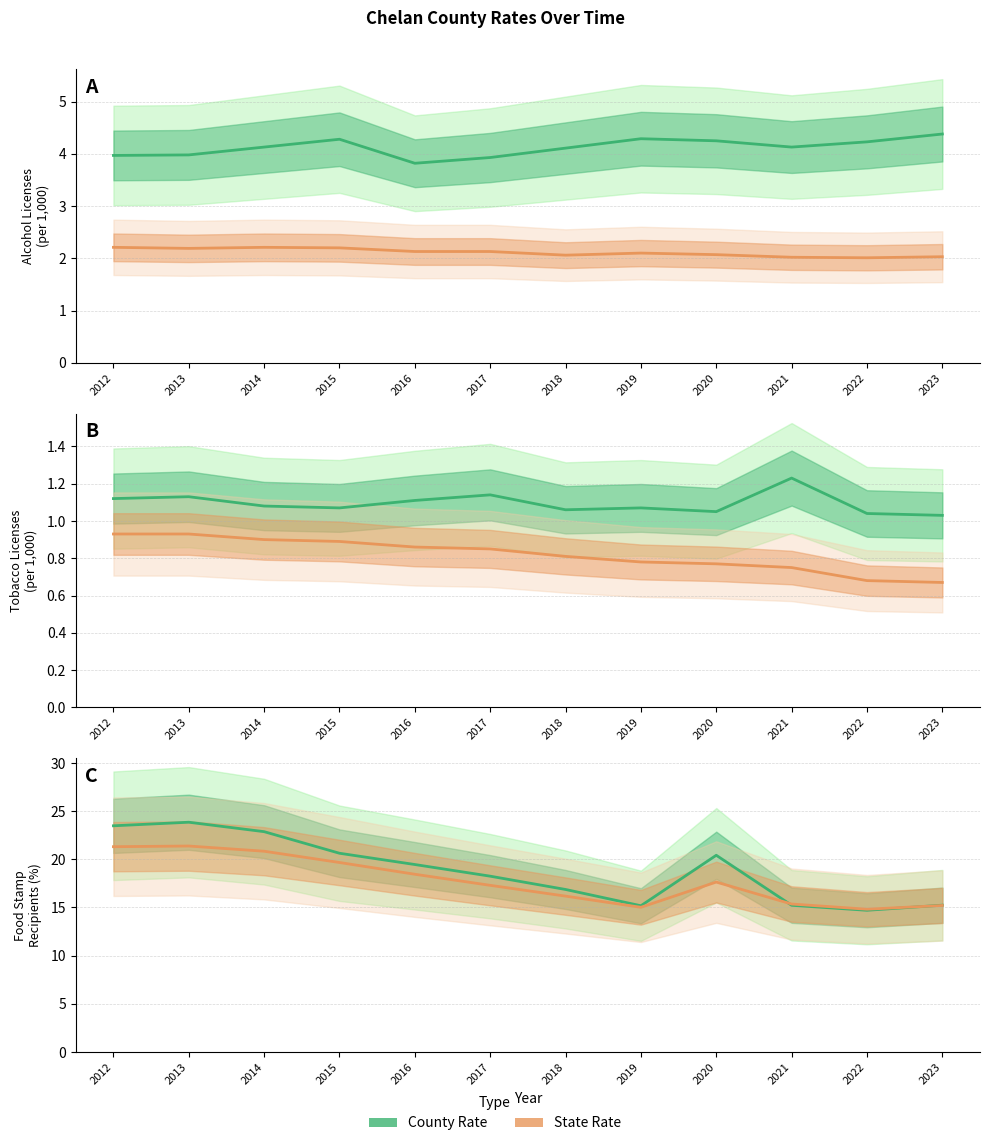

True or false: County Rate has more than 0 interior local peaks.

True